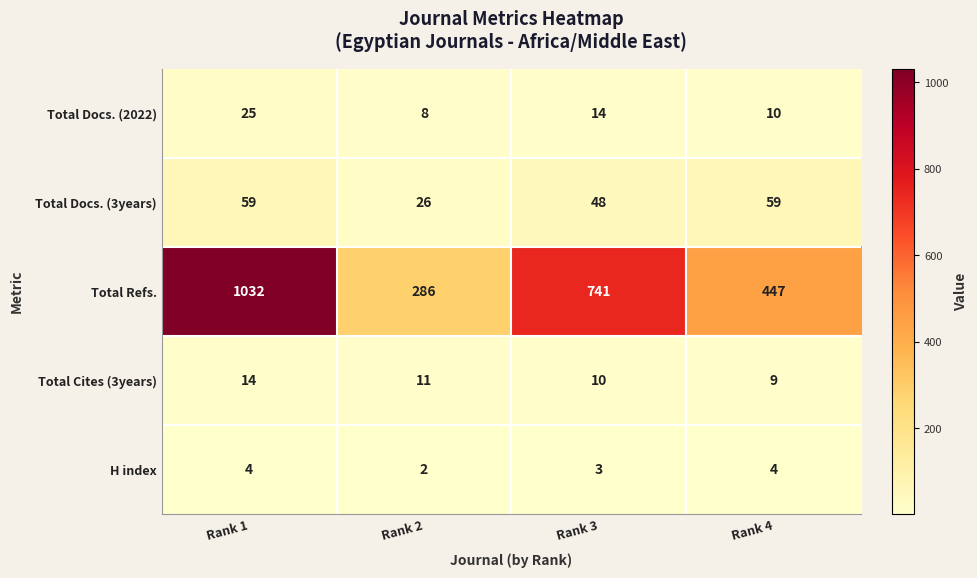

Which series has the largest total across all categories?

Total Refs.